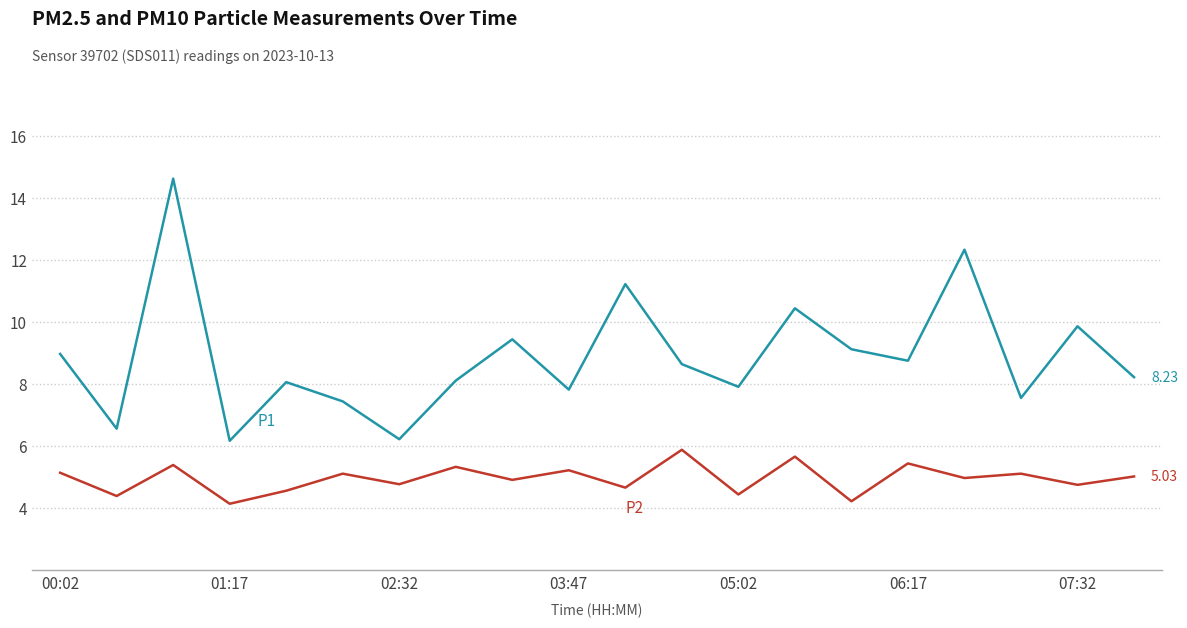

Is this an area chart (filled region under the line)?

No